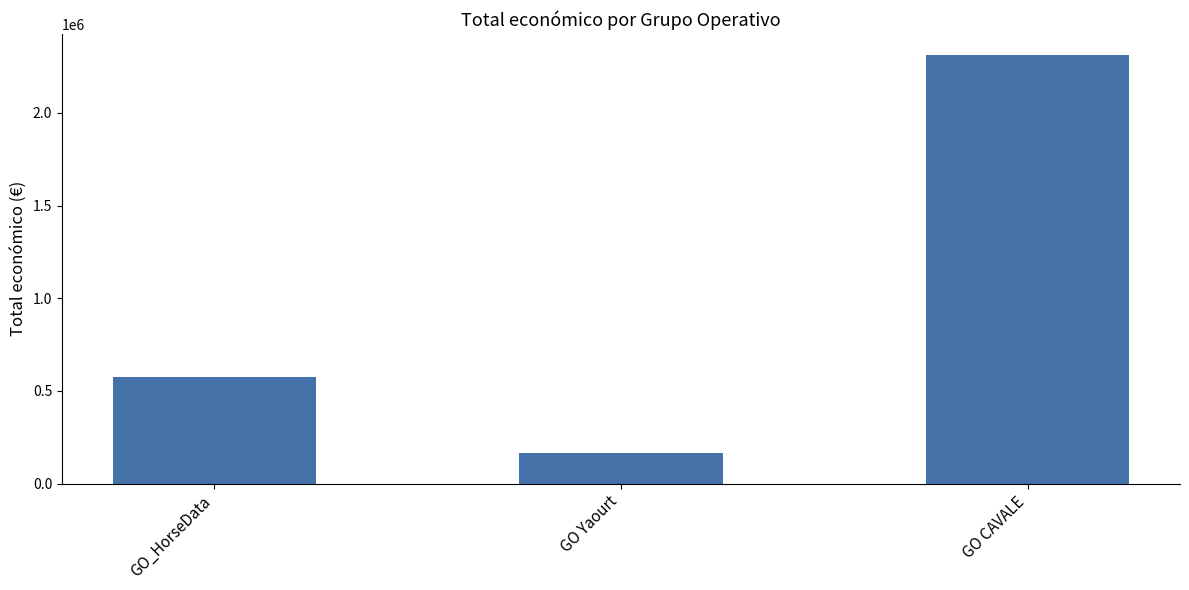

True or false: the data shows 577638 at GO_HorseData.

True